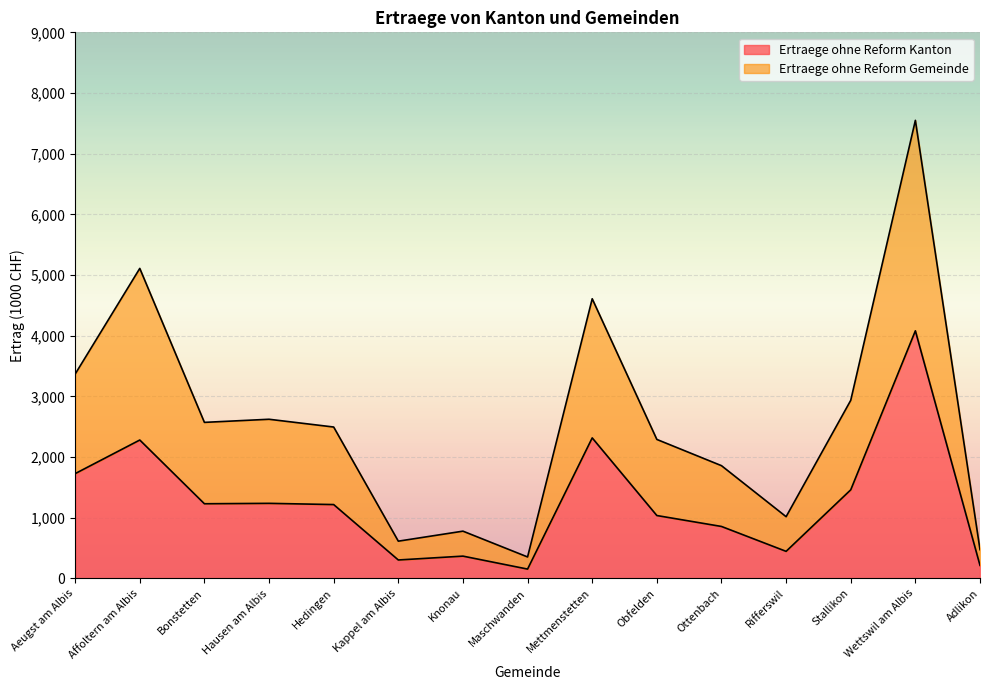

At which category is the sum across all series the highest?

Wettswil am Albis